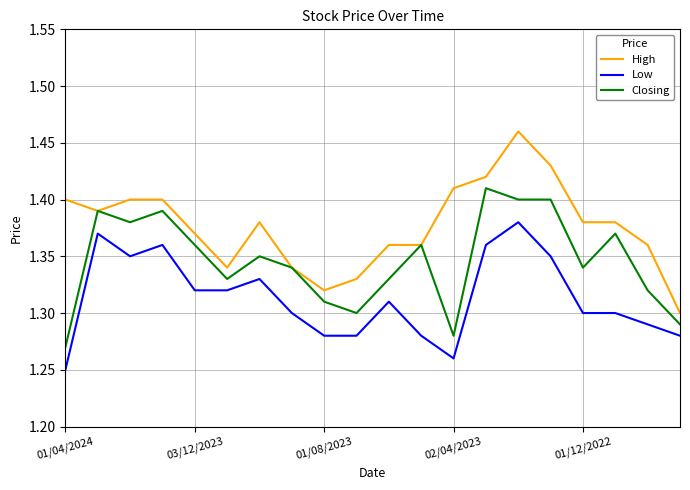

True or false: Closing and Low intersect in this chart.

False